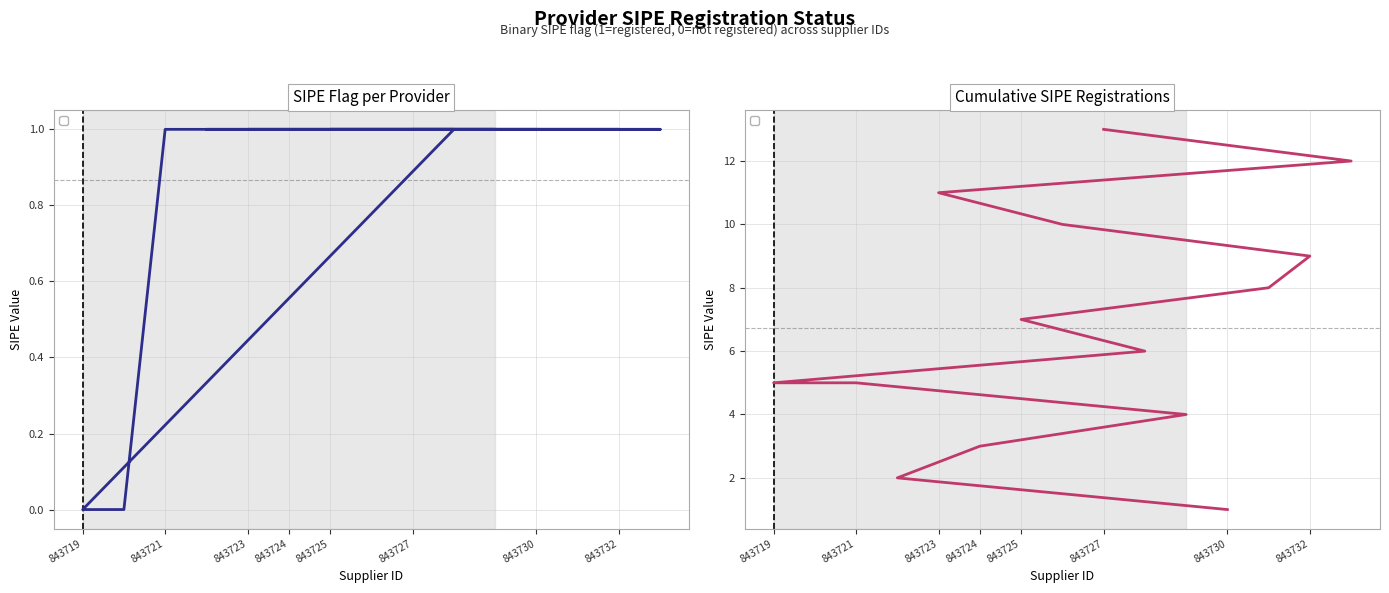

Between 843729 and 843726, which is larger?

843729